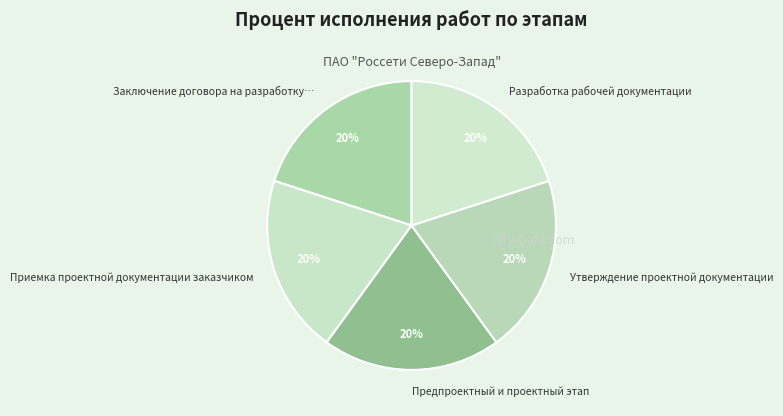

Does any single category account for the majority?

No